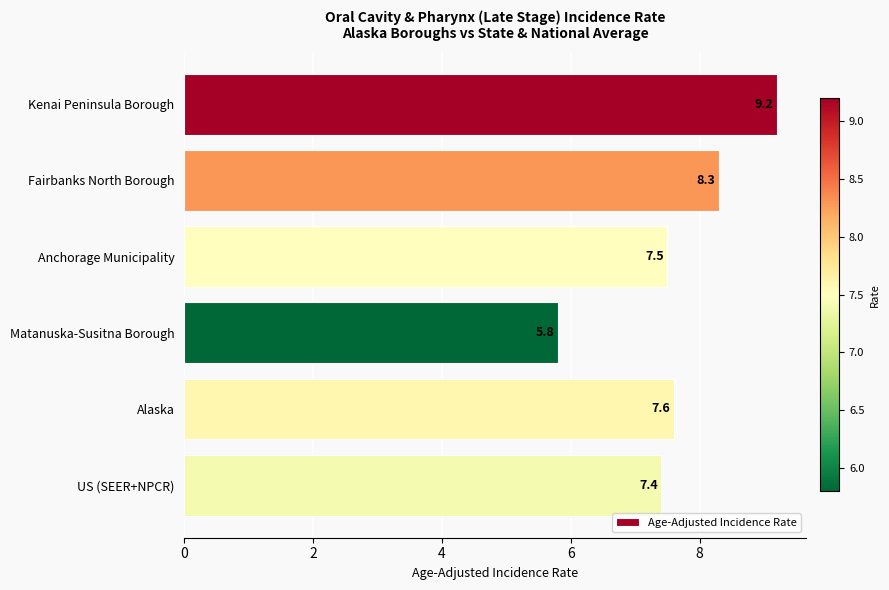

At which label is the value closest to 7?

US (SEER+NPCR)